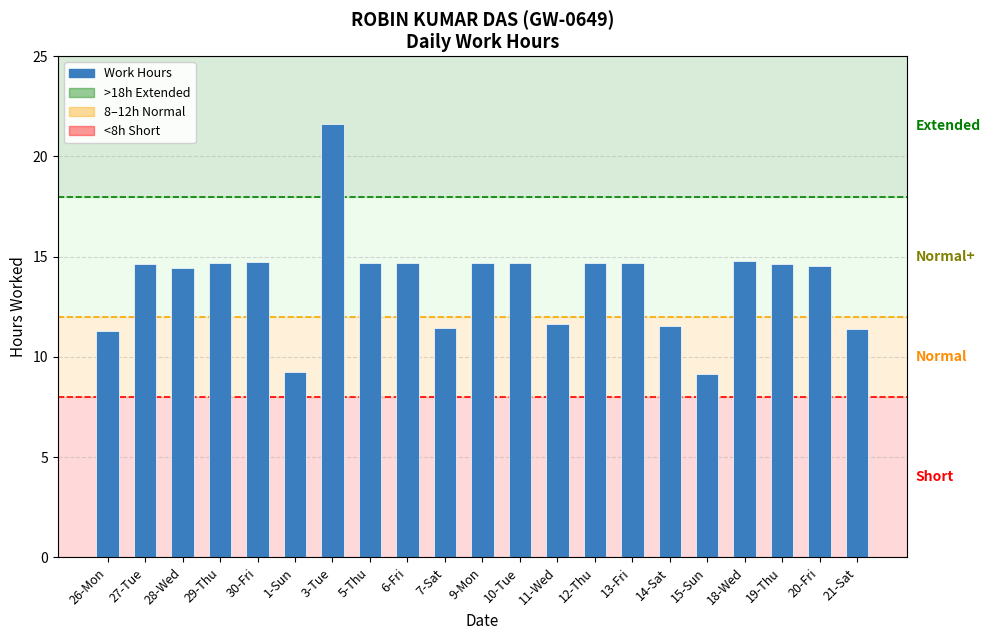

At which category does the chart reach its peak across all series?

3-Tue